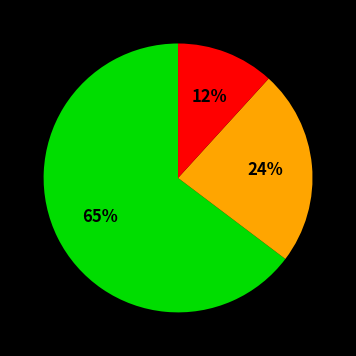

To the nearest percent, what is the average slice percentage?

33%